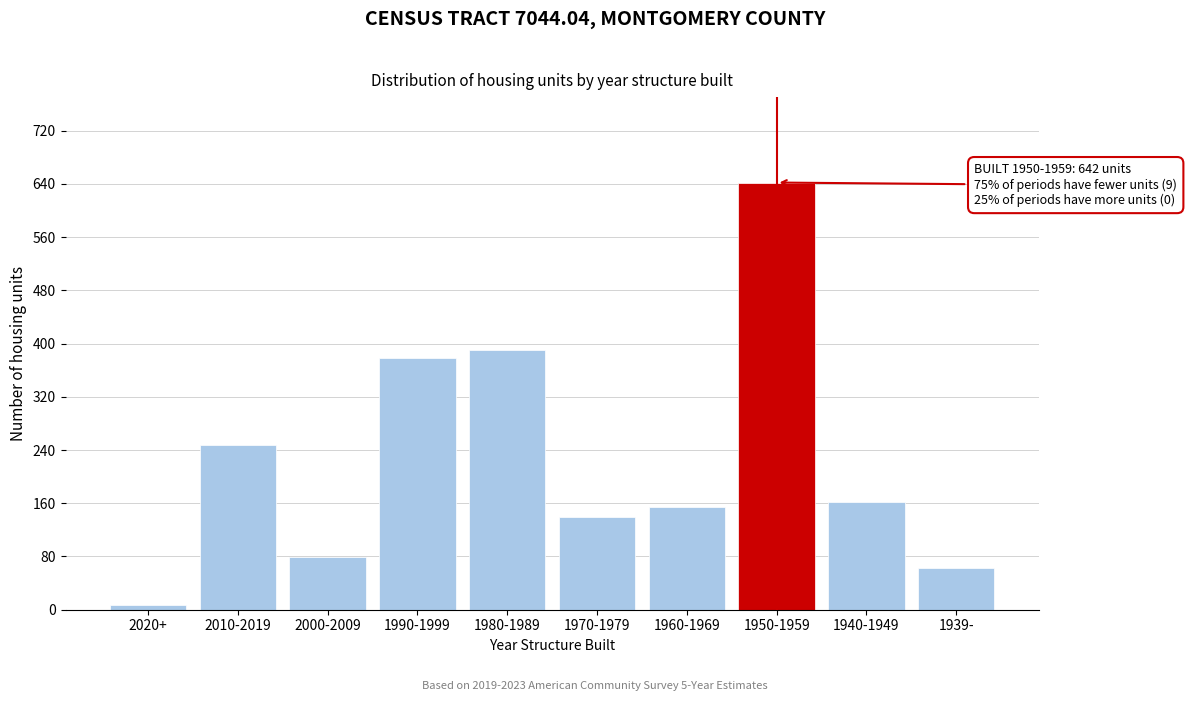

Reading left to right, transcribe all the data shown in this chart.

2020+=7	2010-2019=247	2000-2009=79	1990-1999=379	1980-1989=391	1970-1979=139	1960-1969=154	1950-1959=642	1940-1949=162	1939-=63